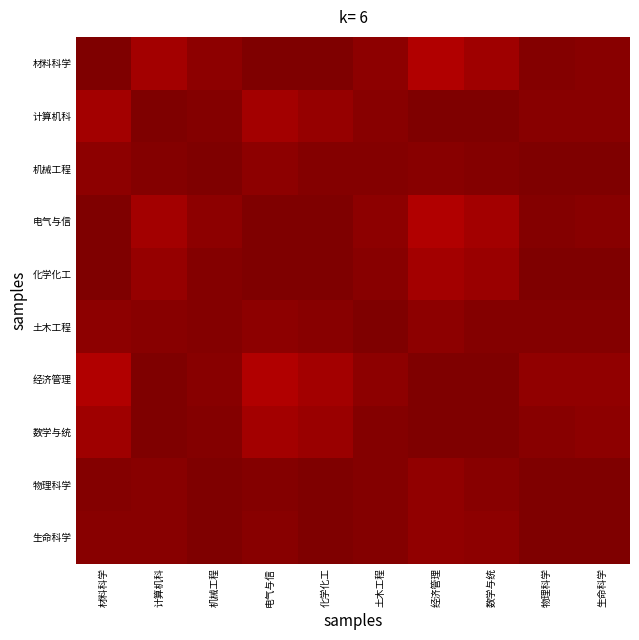

Rank the series by their maximum value, from lowest to highest.

电气与信, 计算机科, 材料科学, 机械工程, 化学化工, 土木工程, 经济管理, 物理科学, 数学与统, 生命科学